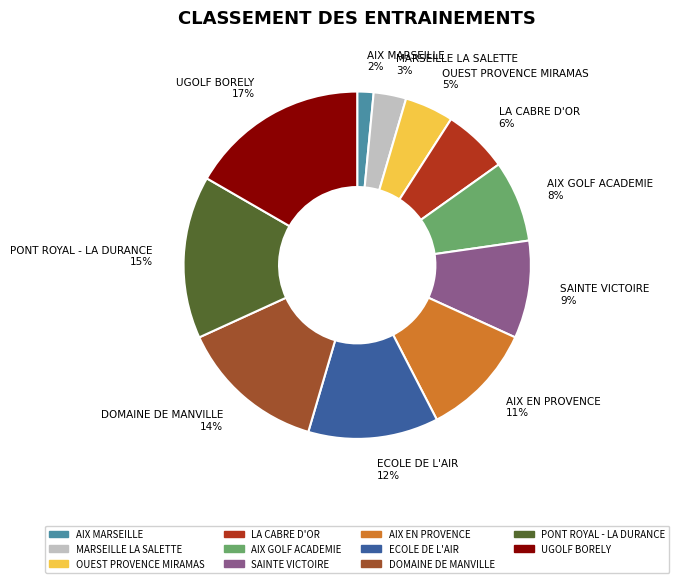

Do DOMAINE DE MANVILLE 14% and ECOLE DE L'AIR 12% together represent more than half of the pie?

No